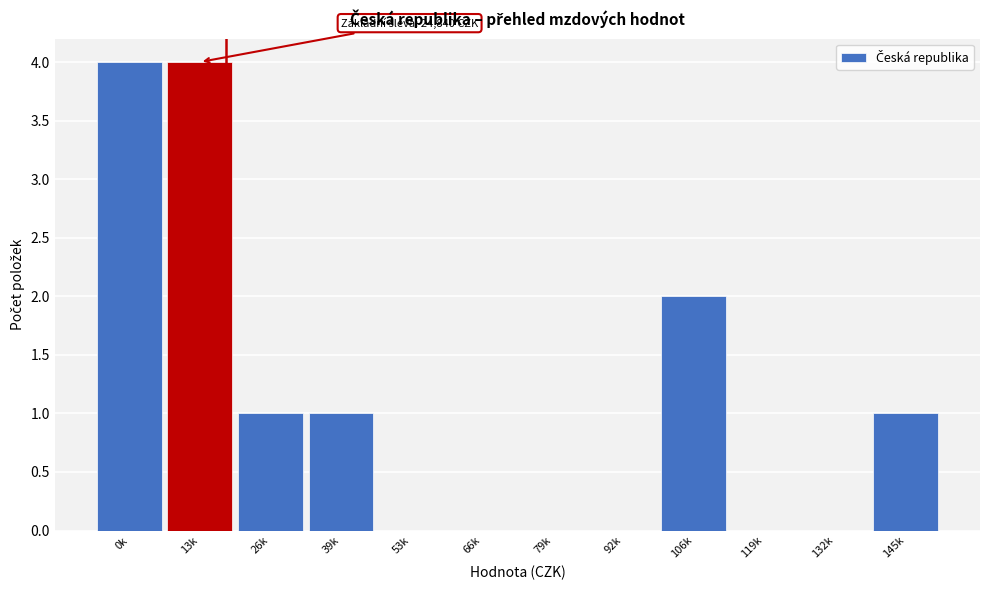

Reading left to right, list all the values displayed in this chart.

0k=4	13k=4	26k=1	39k=1	53k=0	66k=0	79k=0	92k=0	106k=2	119k=0	132k=0	145k=1